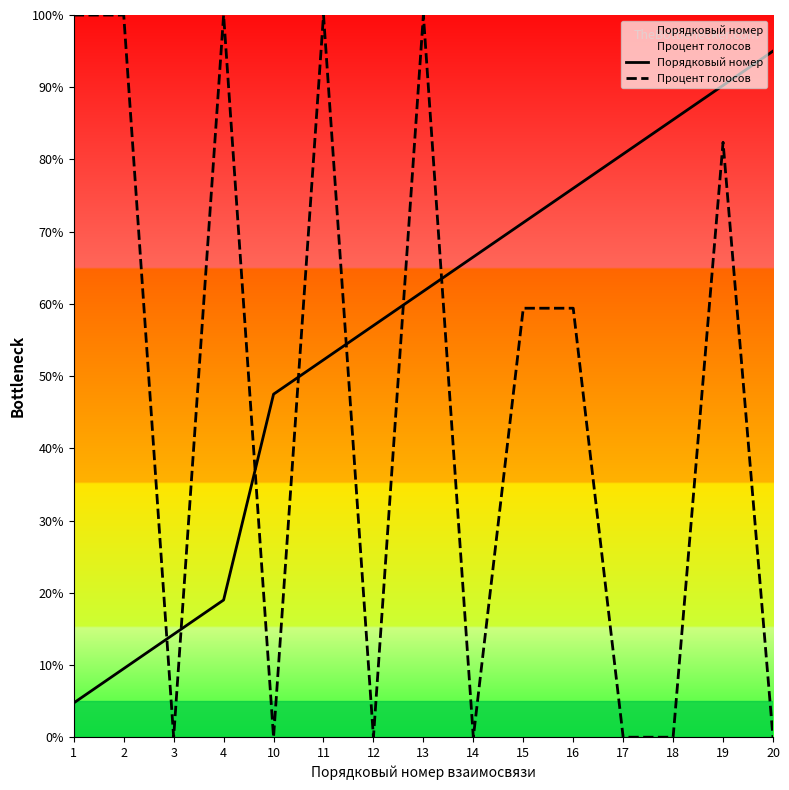

How many data points in Процент голосов are above 59?

8